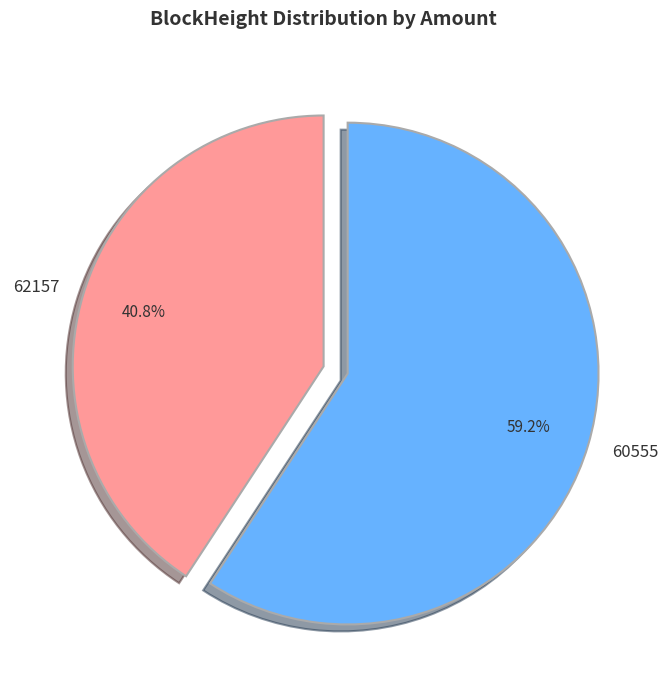

To the nearest percent, what is the combined percentage of 62157 and 60555?

100%